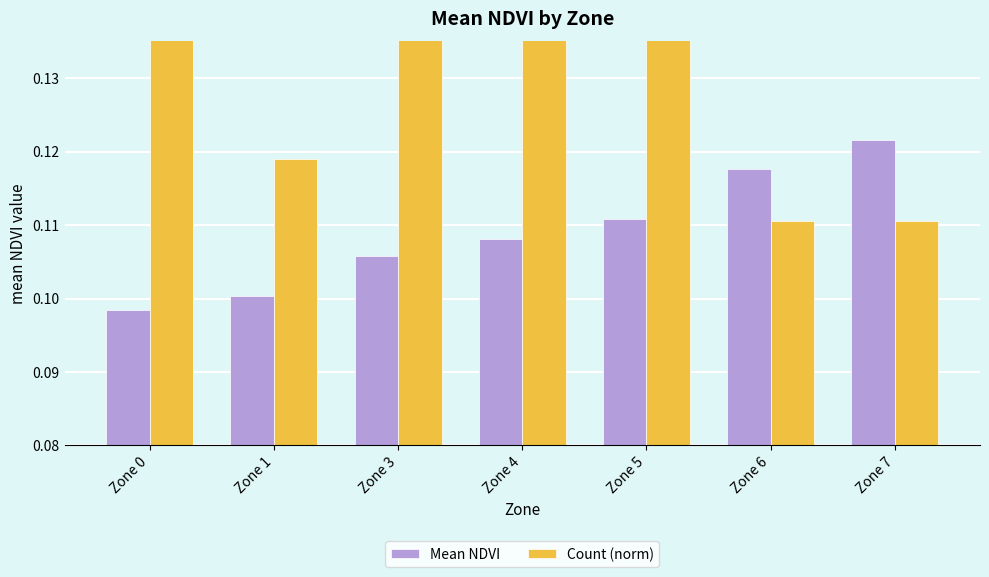

Reading left to right, what are all the values shown in this chart?

Mean NDVI: 0.1	0.1	0.1	0.1	0.1	0.1	0.1
Count (norm): 0.1	0.1	0.1	0.2	0.2	0.1	0.1